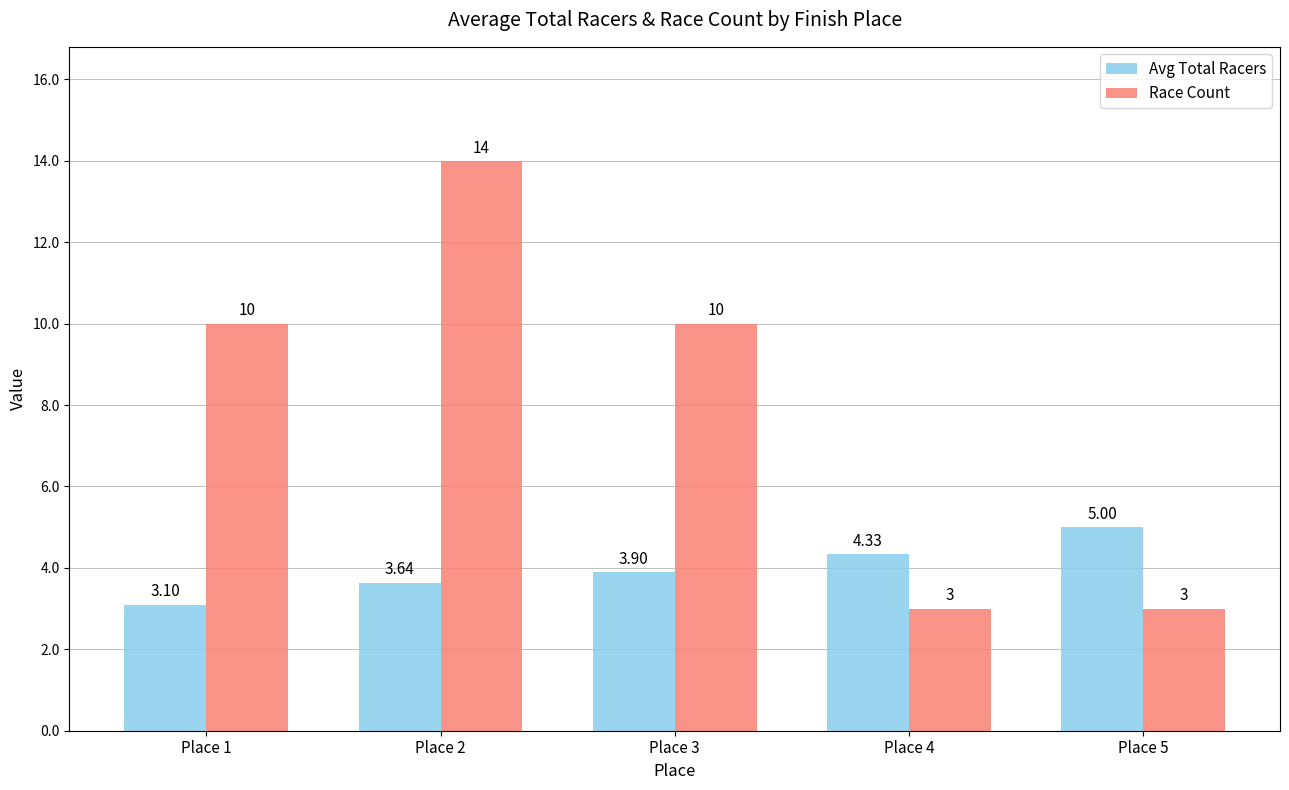

Between Place 2 and Place 3, which series saw the biggest shift?

Race Count